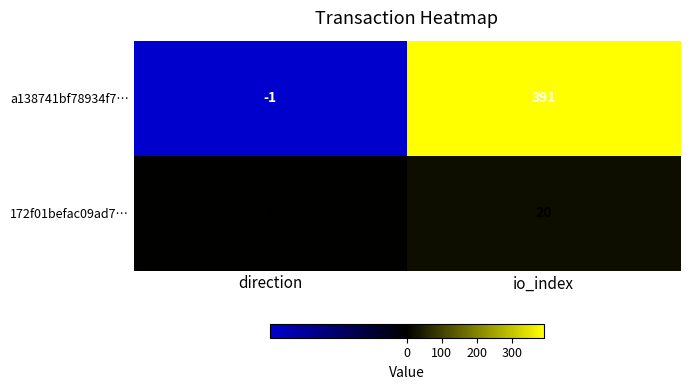

What is the maximum value shown in the chart?

391